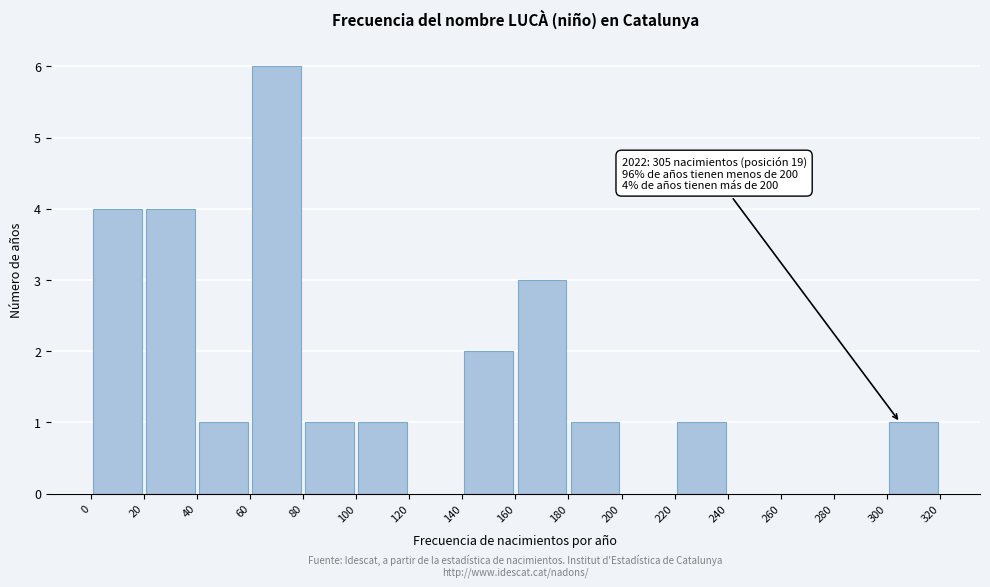

Which range on the x-axis has the tallest bar?

60 to 80